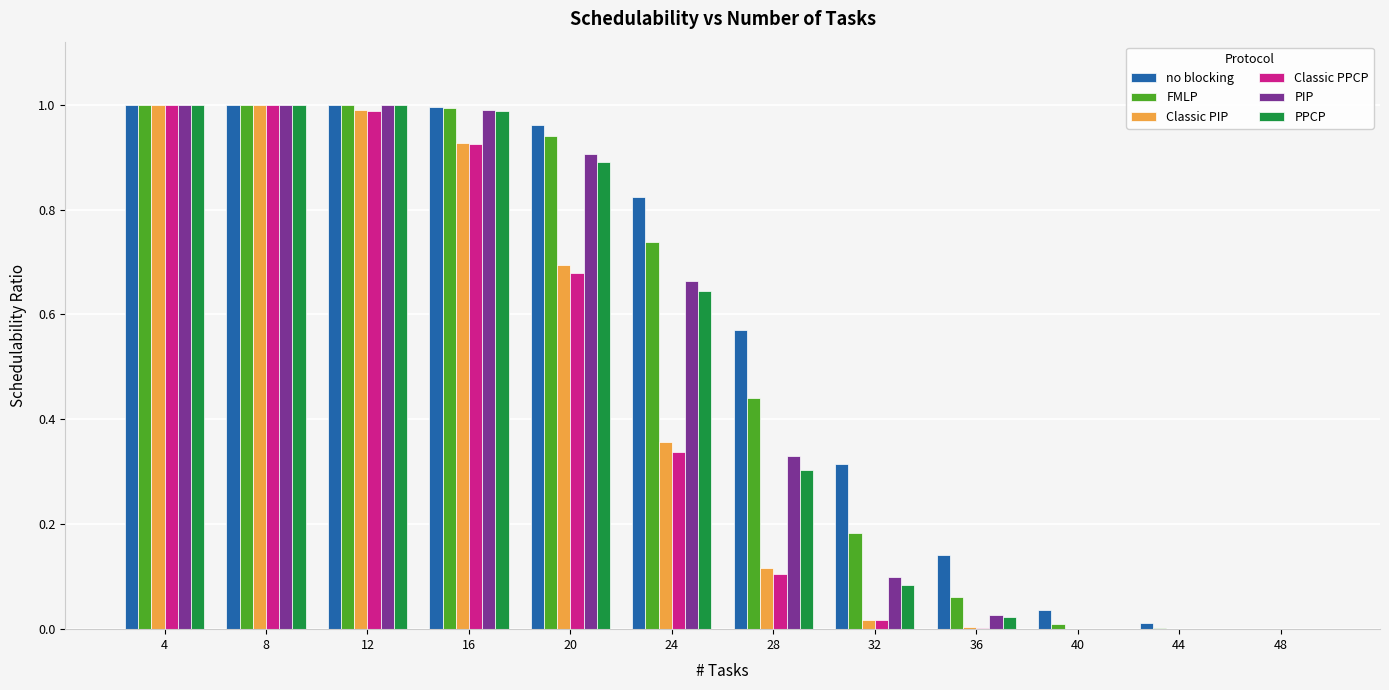

What is the sum of the FMLP values at 16 and 4?

2.0